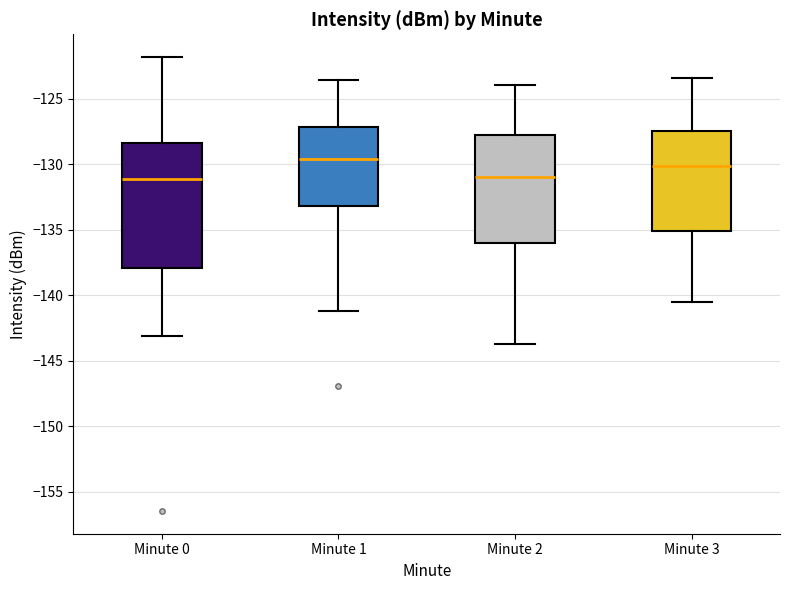

Comparing the boxes themselves (not the whiskers), which one is the tallest?

Minute 0